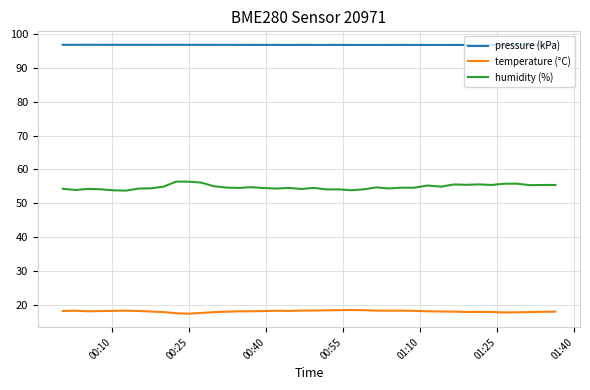

Rank the series by their maximum value, from lowest to highest.

temperature (°C), humidity (%), pressure (kPa)